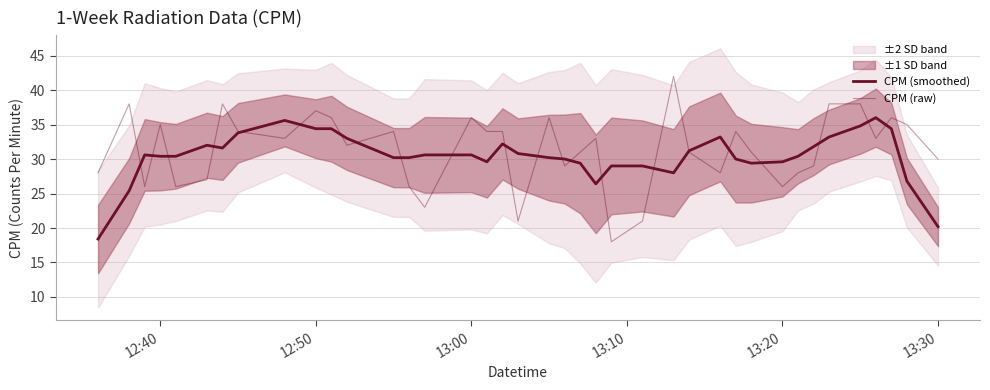

How many times do CPM (raw) and CPM (smoothed) cross each other?

22